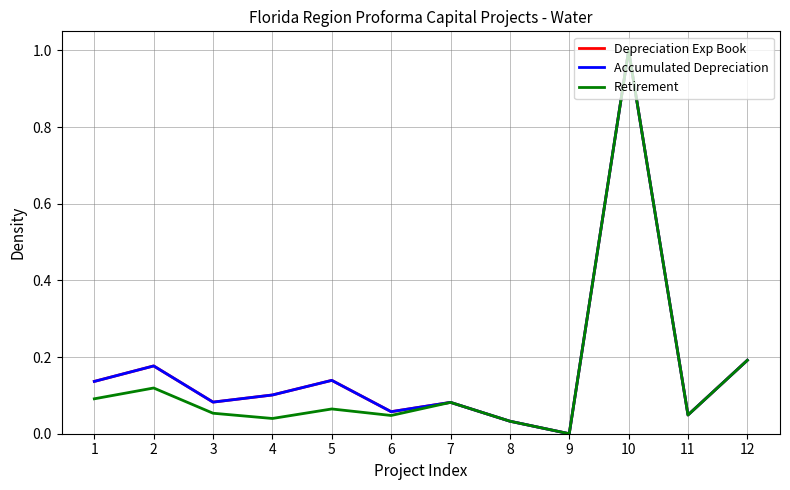

Does the chart display data point markers on the line(s)?

No